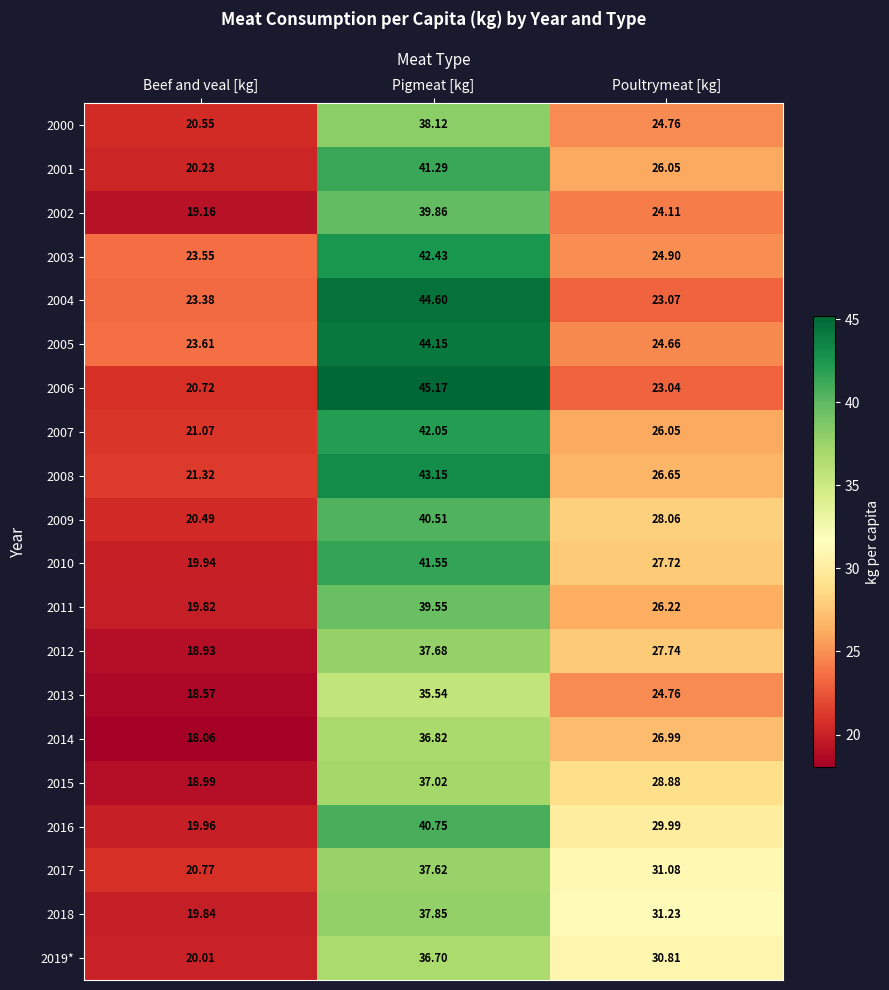

At which category is the sum across all series the highest?

Pigmeat [kg]